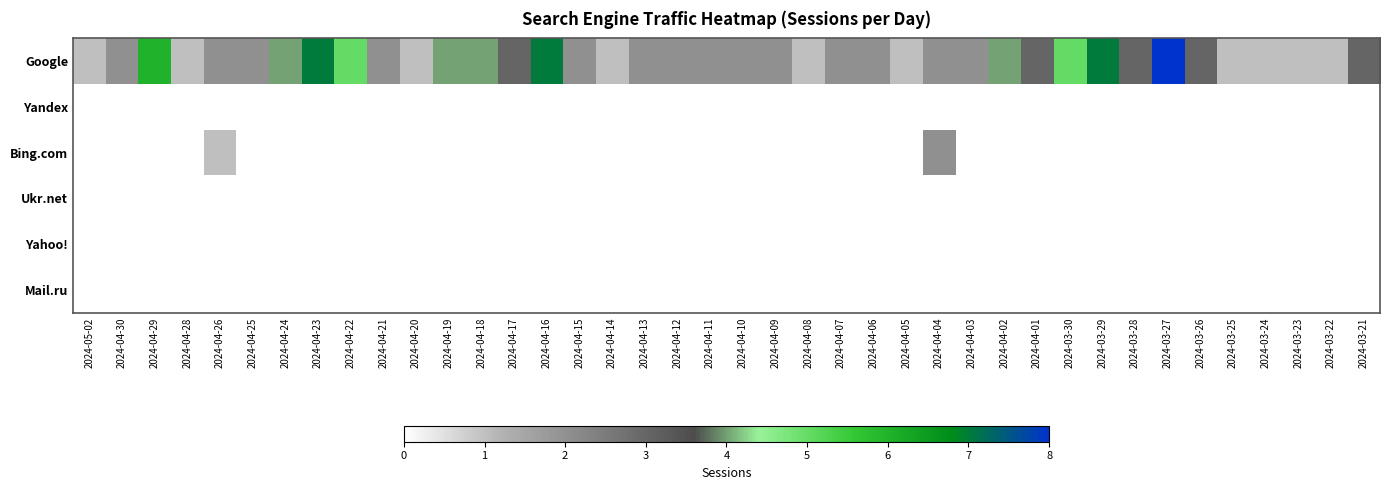

Rank the series by their maximum value, from highest to lowest.

Google, Bing.com, Yandex, Ukr.net, Yahoo!, Mail.ru